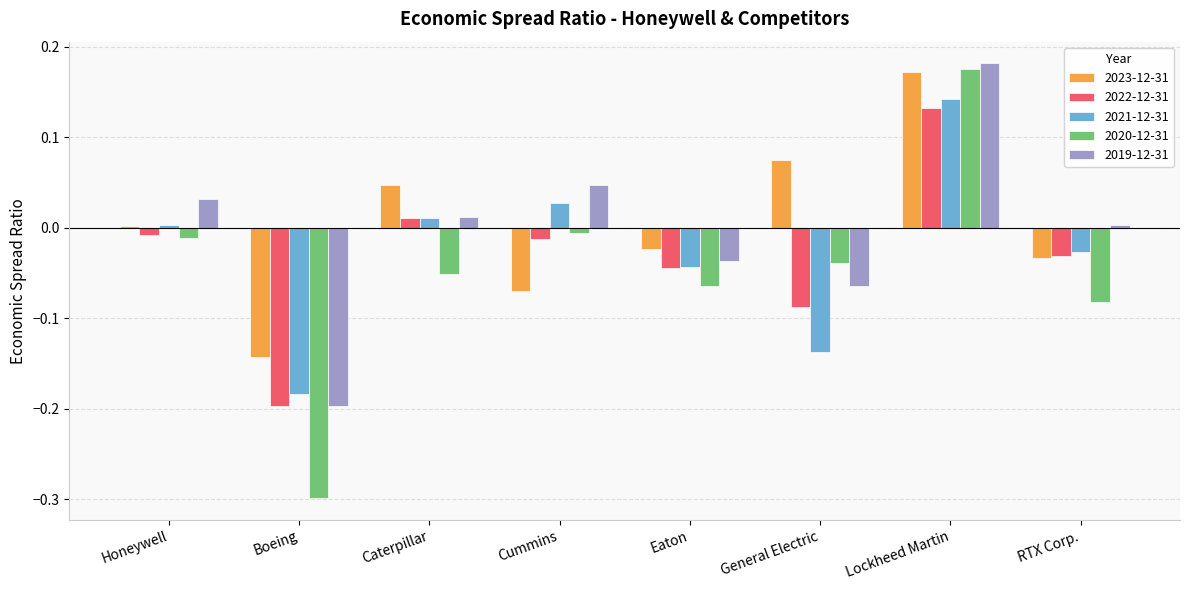

Count the number of categories in the chart.

8